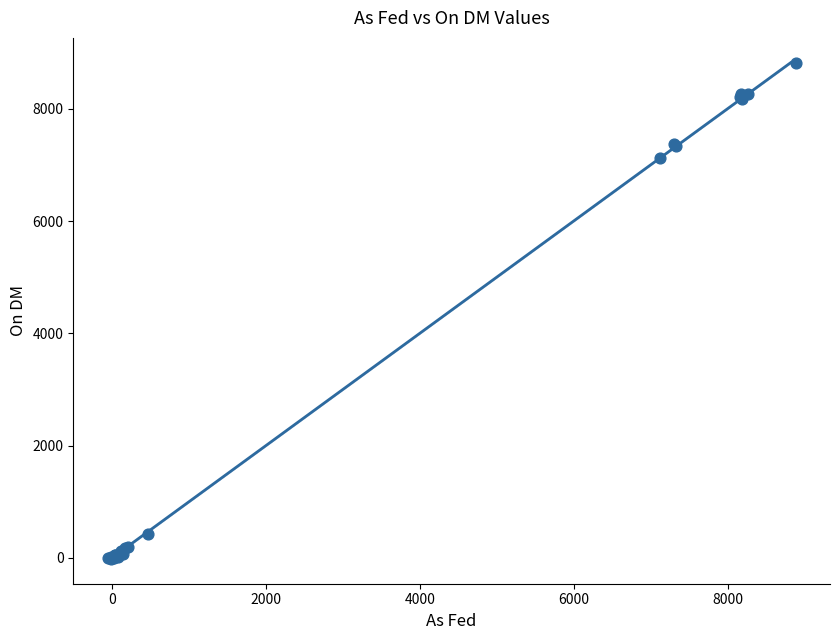

What Y value in the scatter plot is closest to 4399?

7123.4